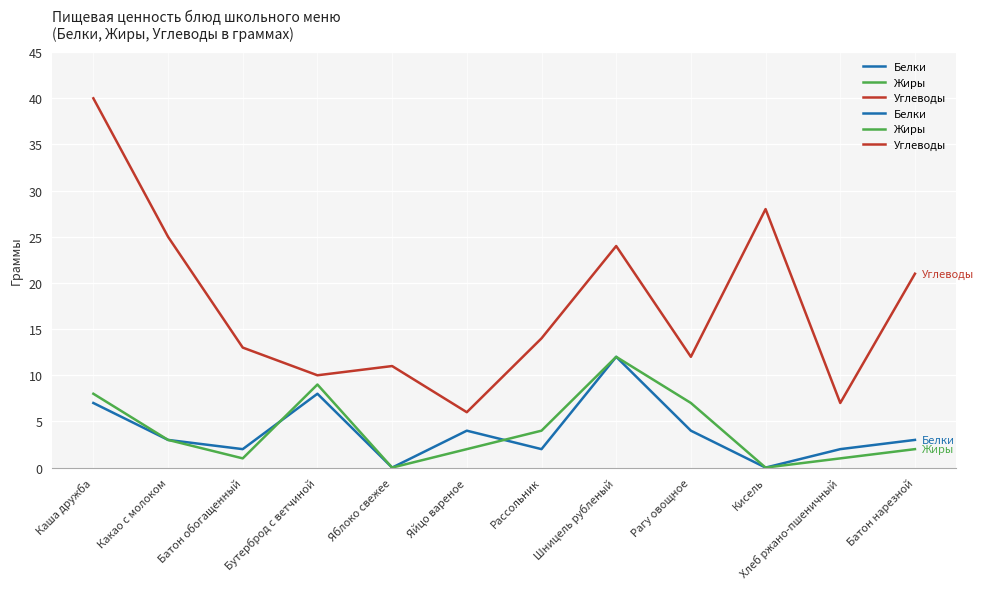

In Жиры, how many points are lower than both neighbors (excluding endpoints)?

3